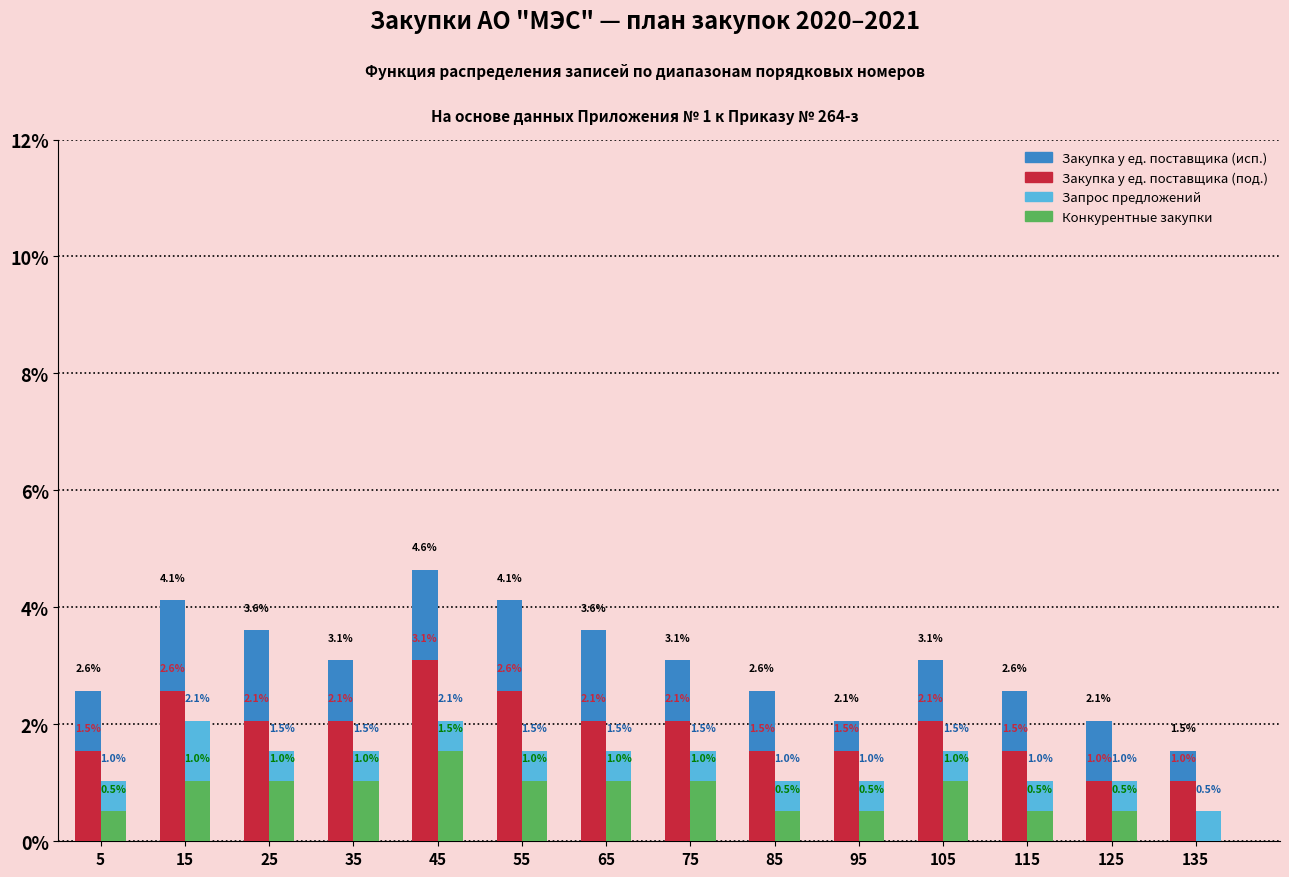

At which category is the sum across all series the highest?

45